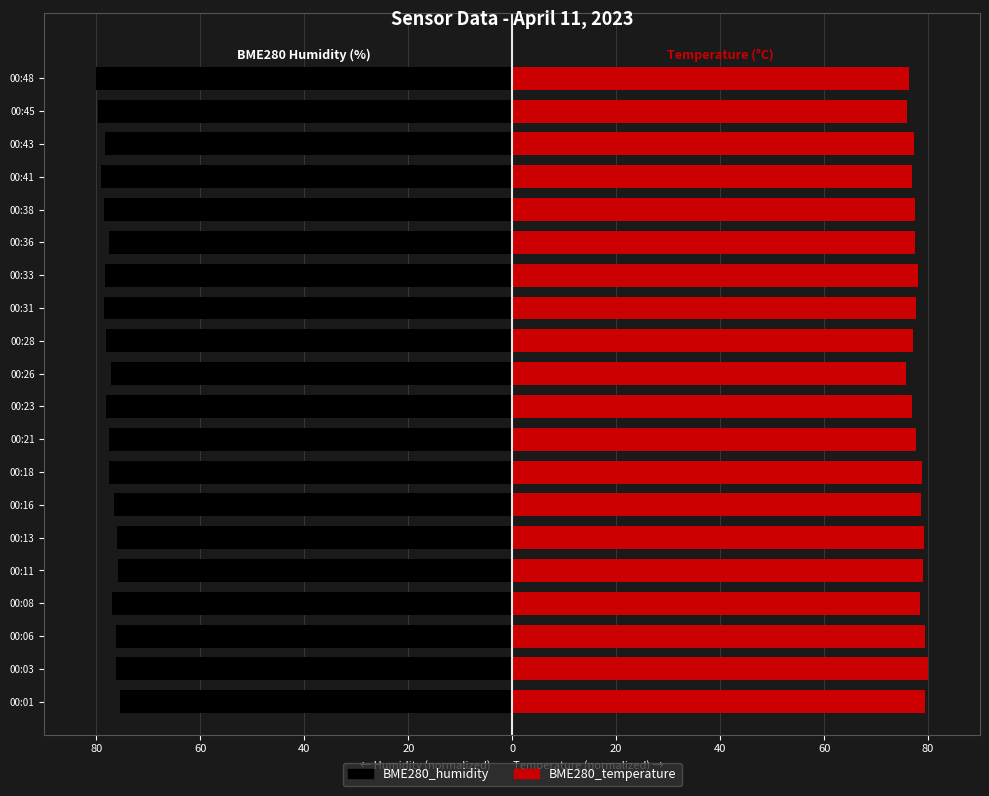

How many data points in BME280_humidity are less than -77?

13